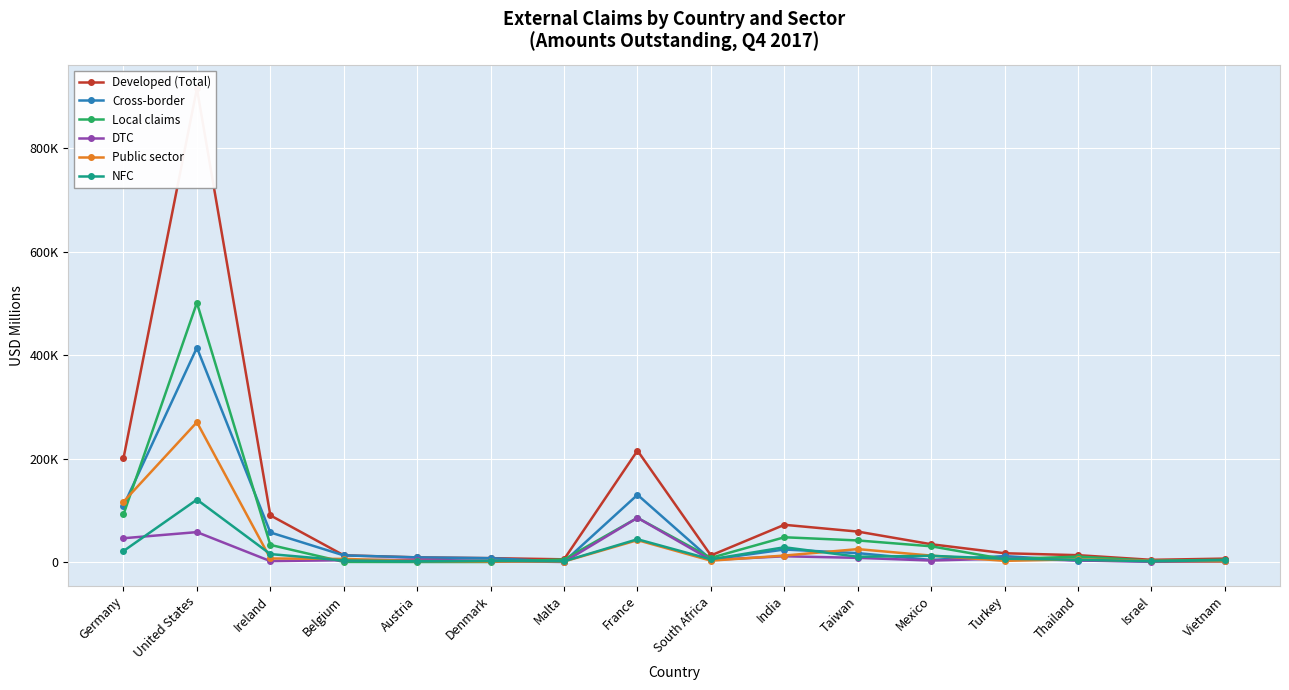

Rank the series at Malta from lowest to highest value.

DTC, Cross-border, Public sector, NFC, Local claims, Developed (Total)